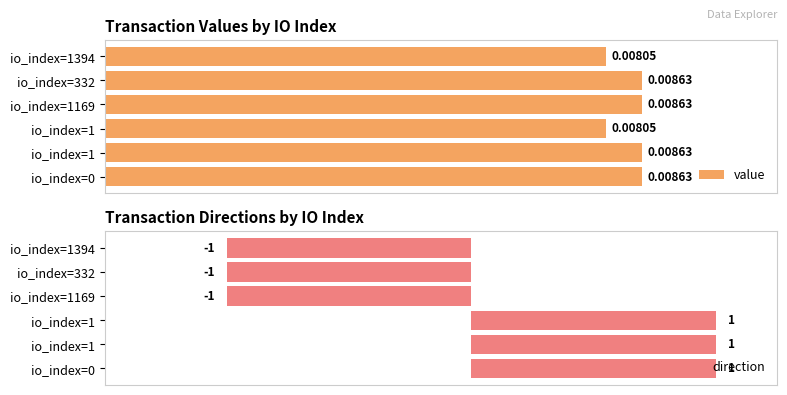

At how many categories does at least one series exceed 0?

6